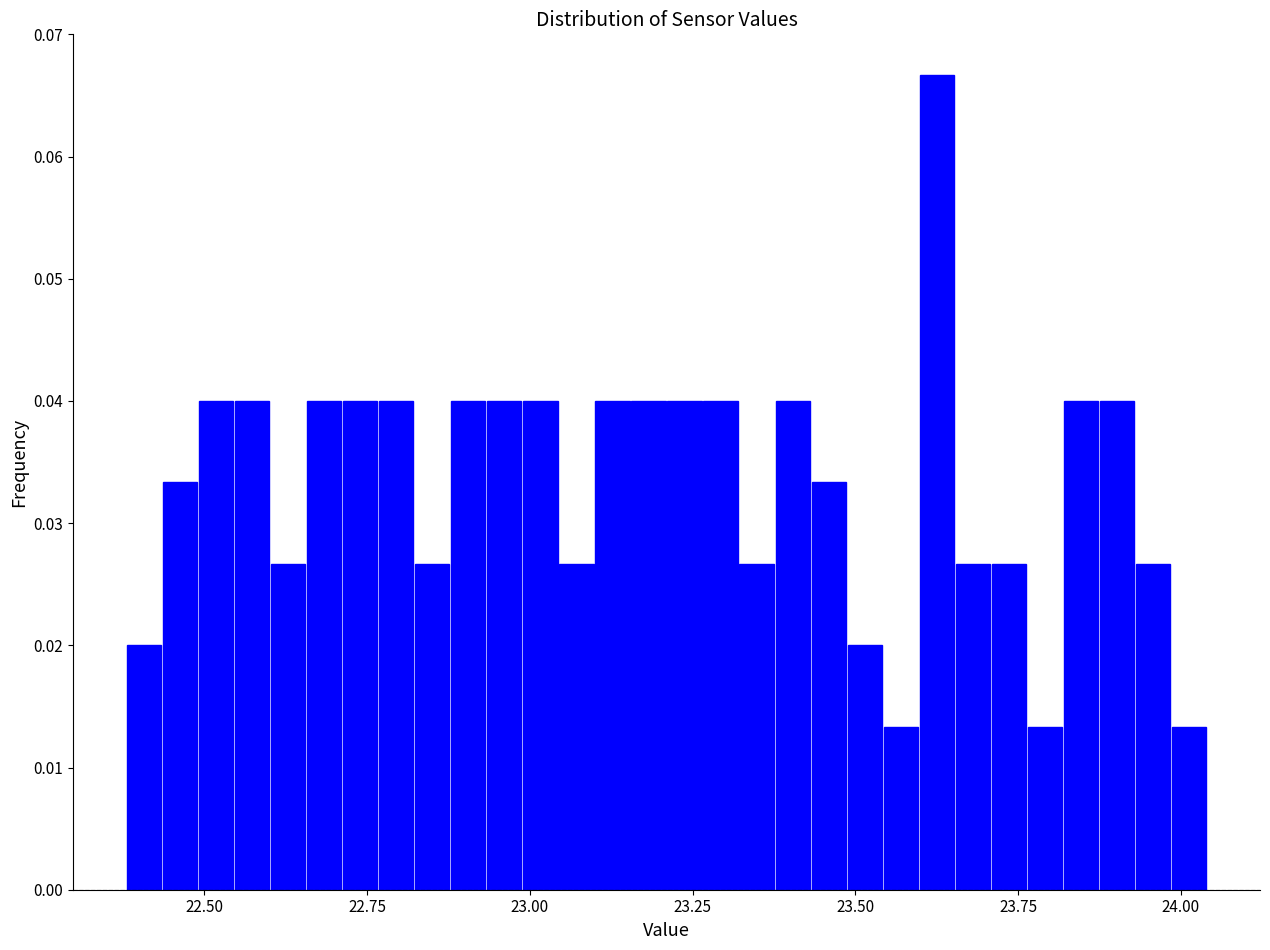

Around what value on the x-axis is the tallest bar? Give the approximate position of its centre, as read against the axis.

23.65